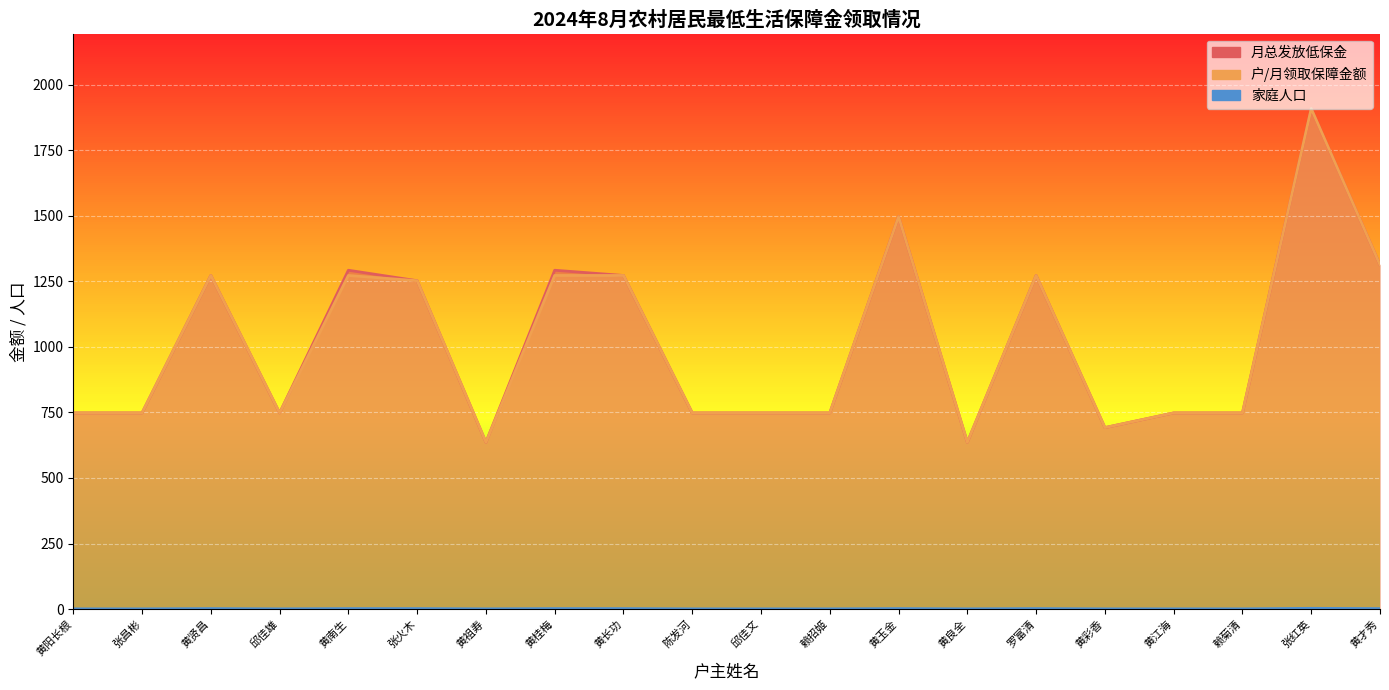

Is the value of 月总发放低保金 at 黄桂梅 greater than the value of 户/月领取保障金额 at 赖菊清?

Yes